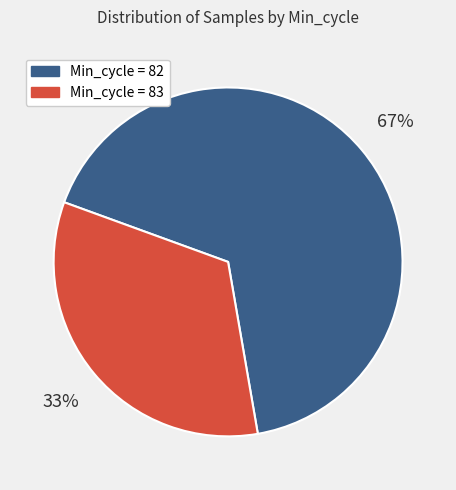

How many segments does this pie chart have?

2